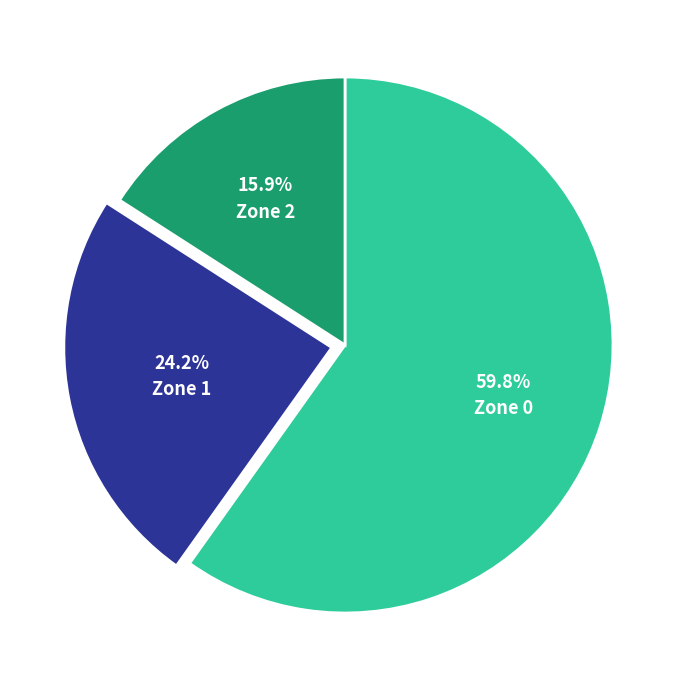

Do Zone 1 and Zone 2 together represent more than half of the pie?

No